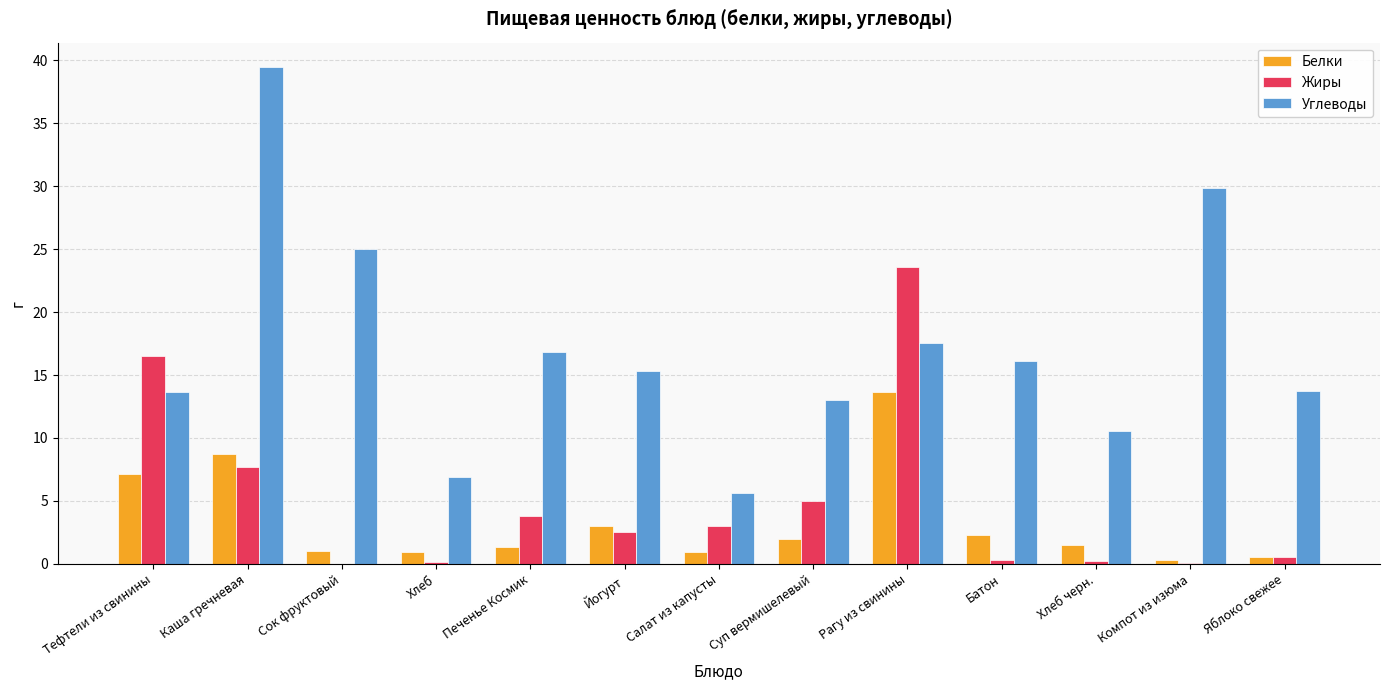

Which series changed the most between Сок фруктовый and Батон?

Углеводы